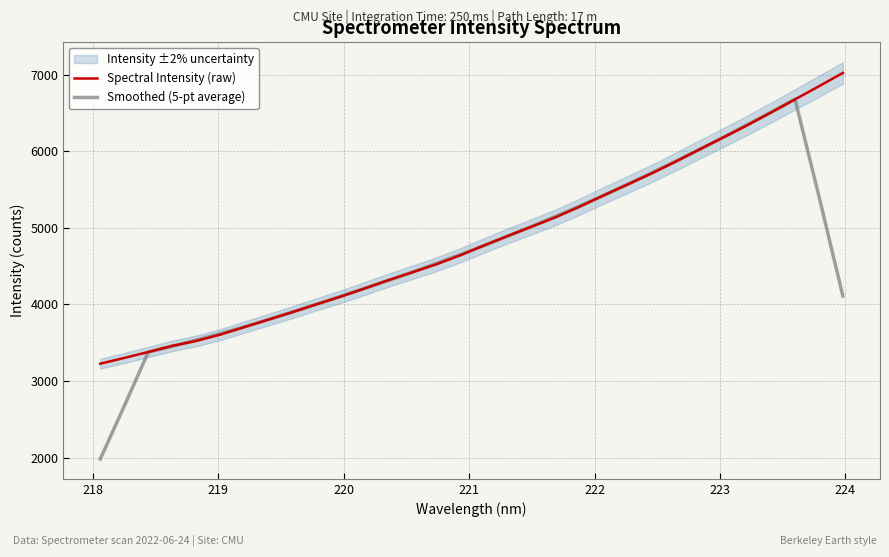

What is the lowest value of the Spectral Intensity (raw) series?

3226.4